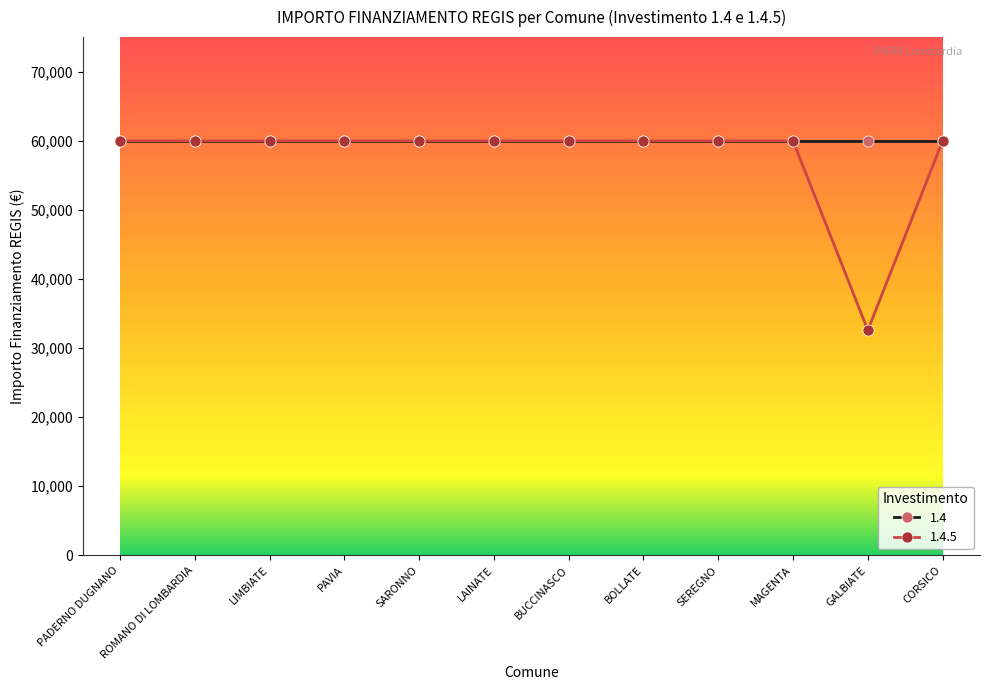

What is the approximate value of 1.4 at GALBIATE?

59966